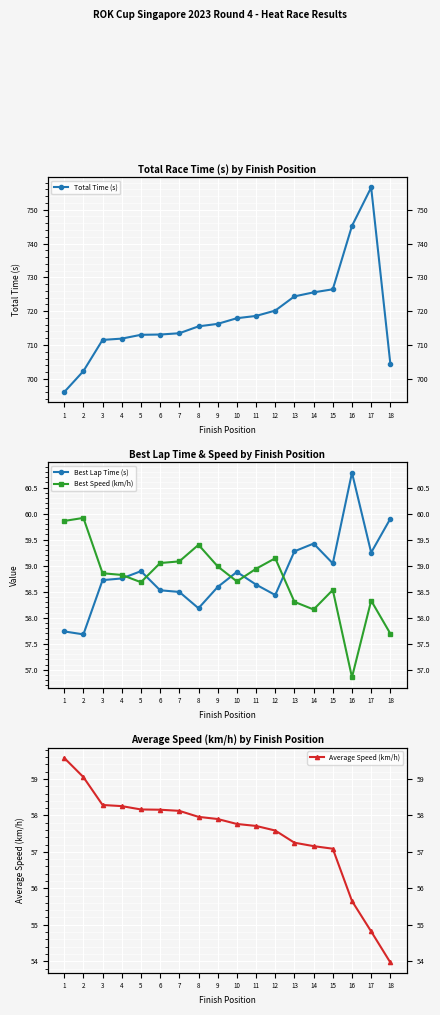

How many lines are shown in the chart?

4